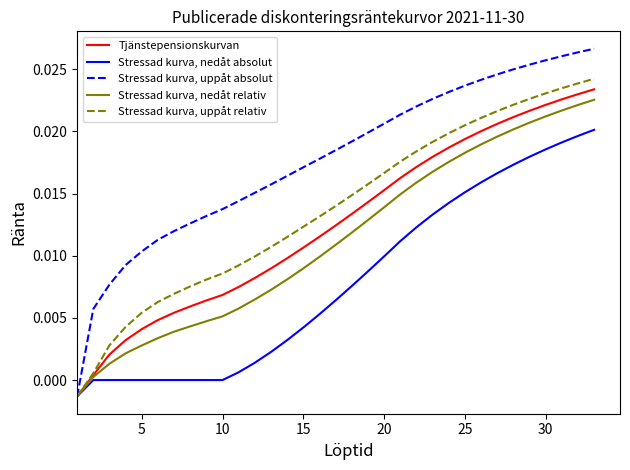

List the series in order of their peak value, lowest first.

Stressad kurva, nedåt absolut, Stressad kurva, nedåt relativ, Tjänstepensionskurvan, Stressad kurva, uppåt relativ, Stressad kurva, uppåt absolut